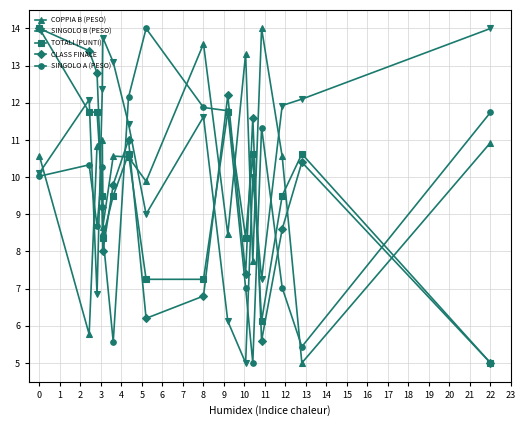

What is the sum of all SINGOLO B (PESO) values?

166.7